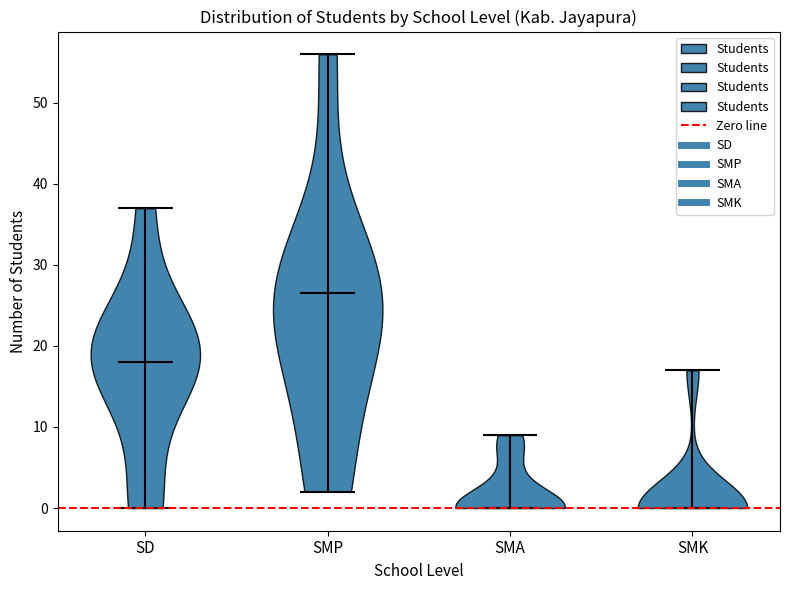

Reading left to right, read every violin against the y-axis: where its median line is, and the lowest and highest points it reaches. The values are not printed on the chart, so give them approximately, as read against the axis.

SD: median line 18, lowest point 0, highest point 37
SMP: median line 27, lowest point 2, highest point 56
SMA: median line 0, lowest point 0, highest point 9
SMK: median line 0, lowest point 0, highest point 17